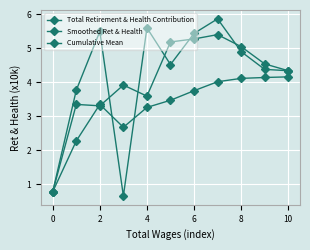

Does the chart display data point markers on the line(s)?

Yes